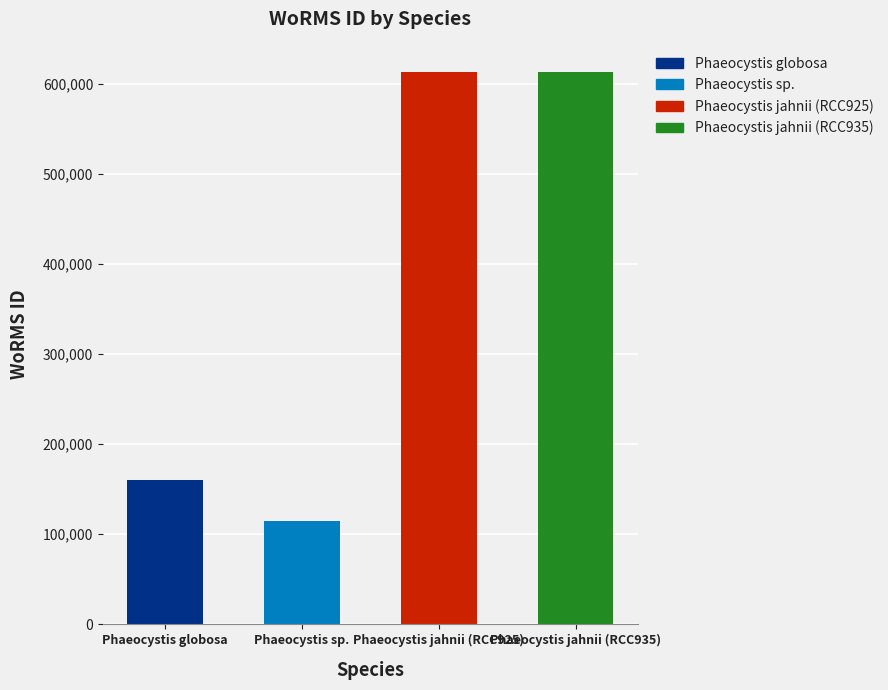

What is the difference between the second highest and minimum values?

498342